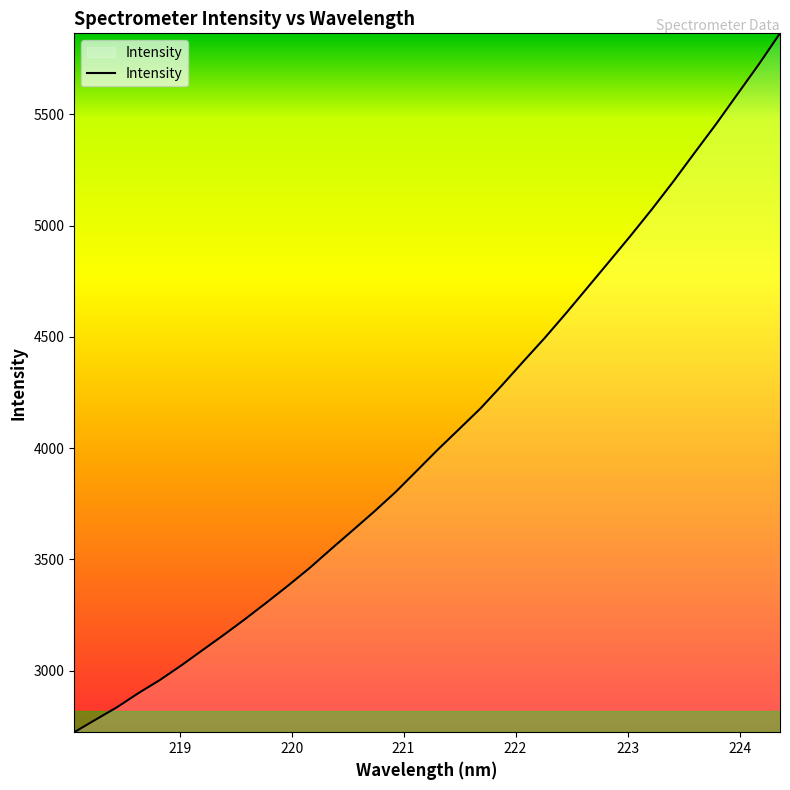

What is the difference between the maximum and minimum values?

3141.6